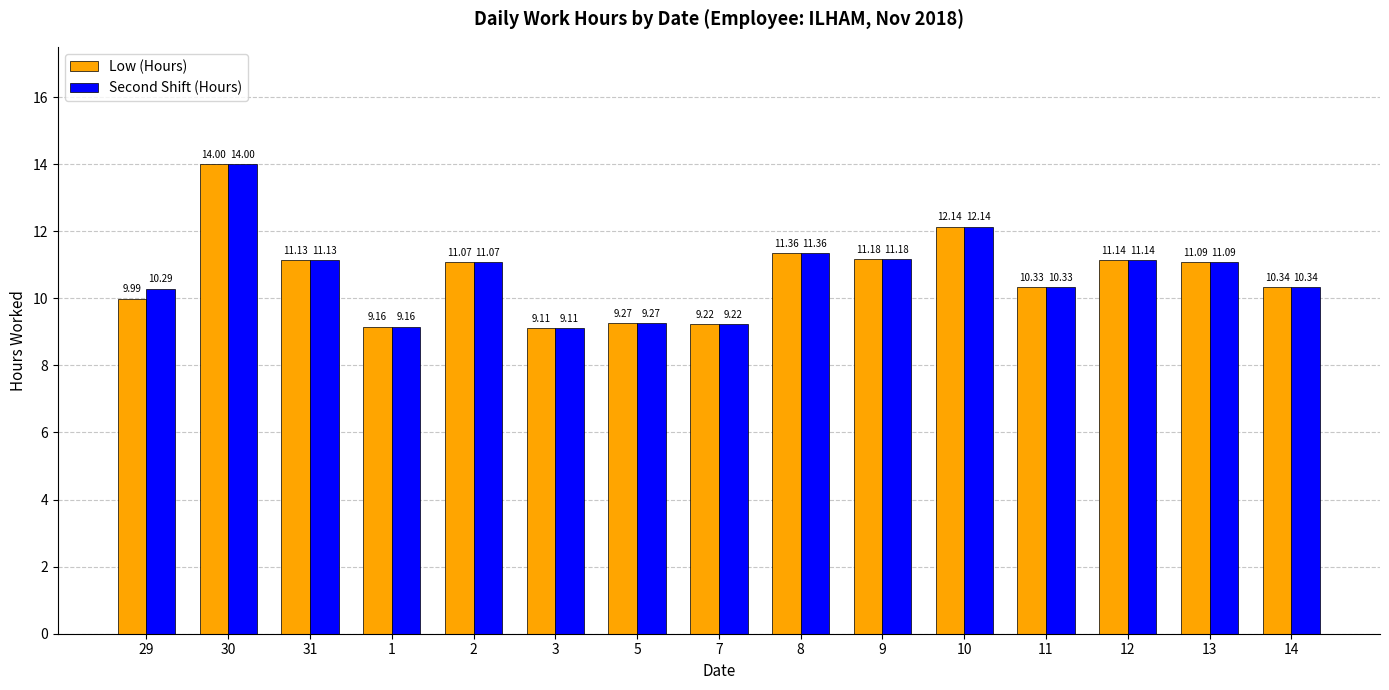

List the series in order of their overall mean, highest first.

Second Shift (Hours), Low (Hours)